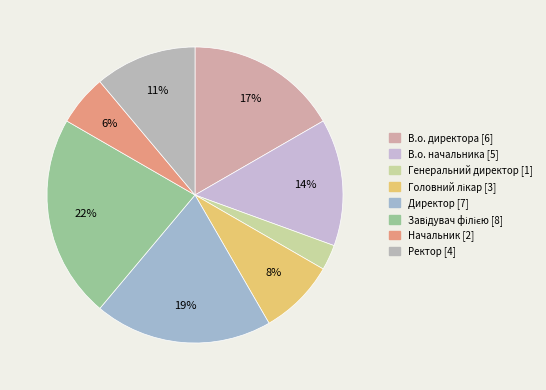

How many segments does this pie chart have?

8